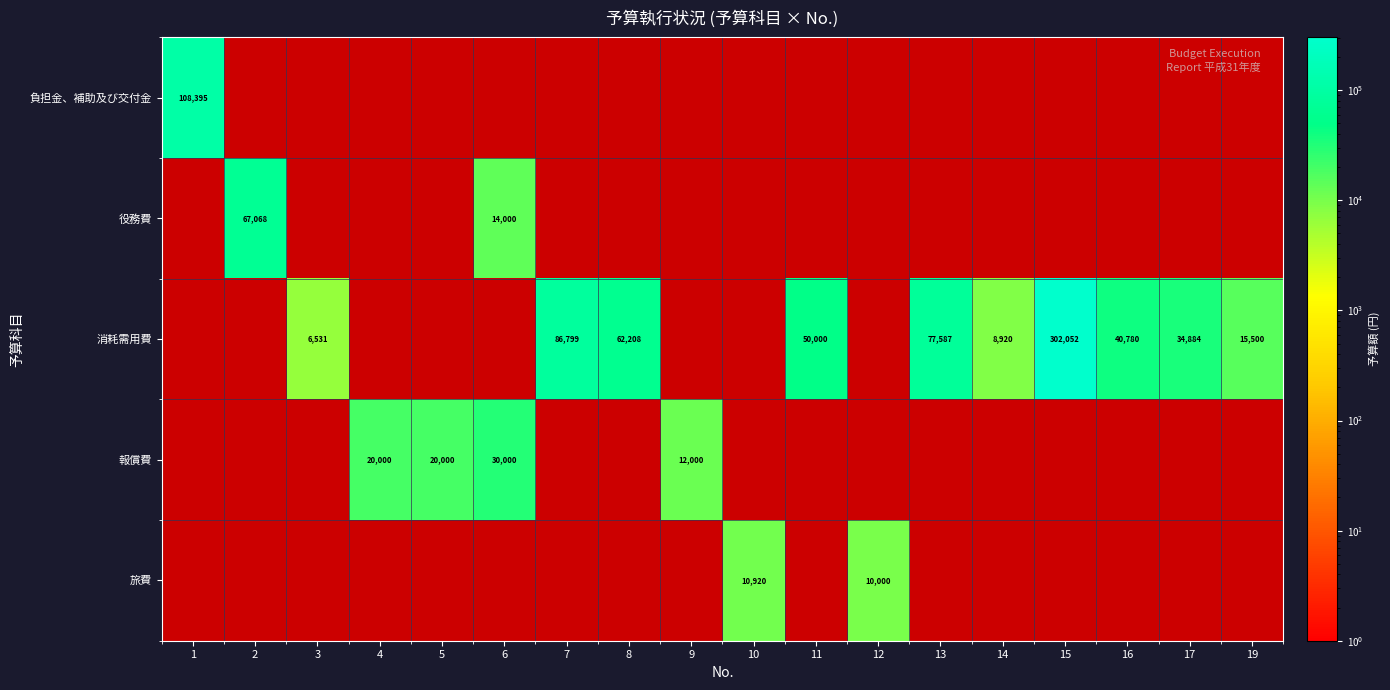

At which category is the sum across all series the highest?

15